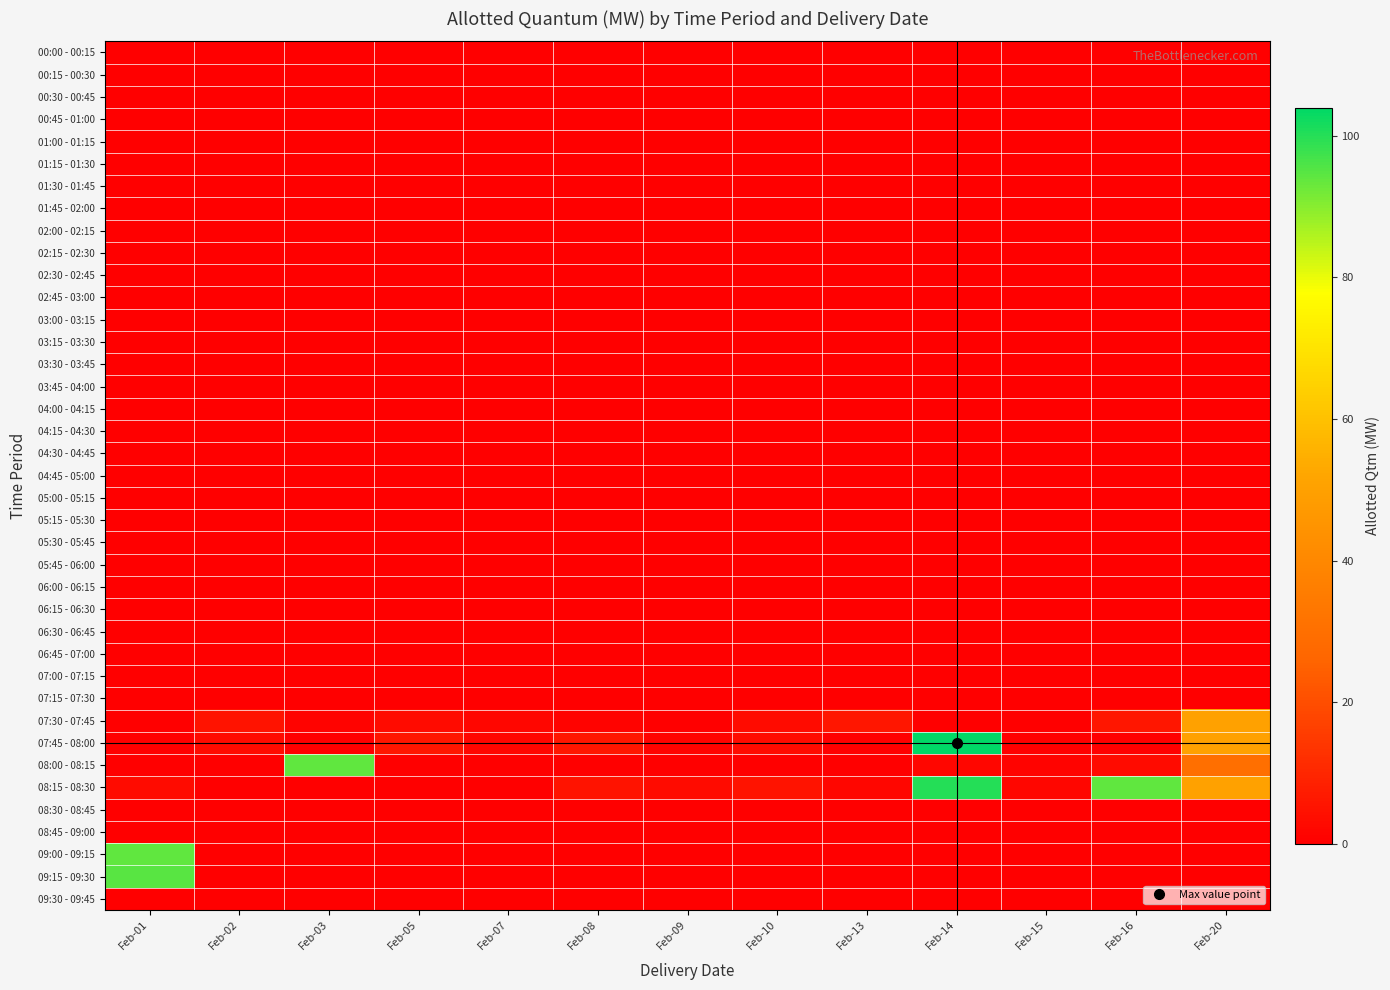

At how many categories does at least one series exceed 18?

5